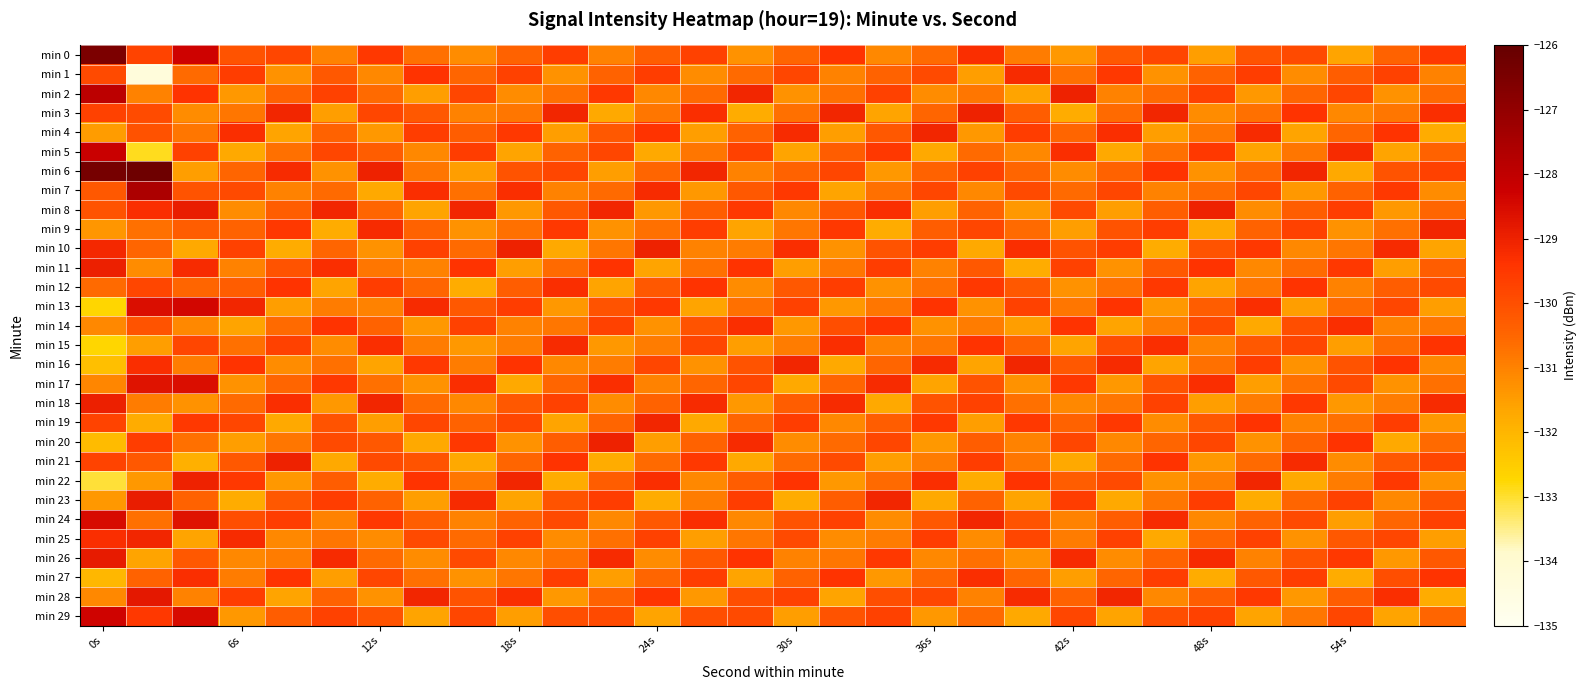

What is the greatest value displayed?

-126.2